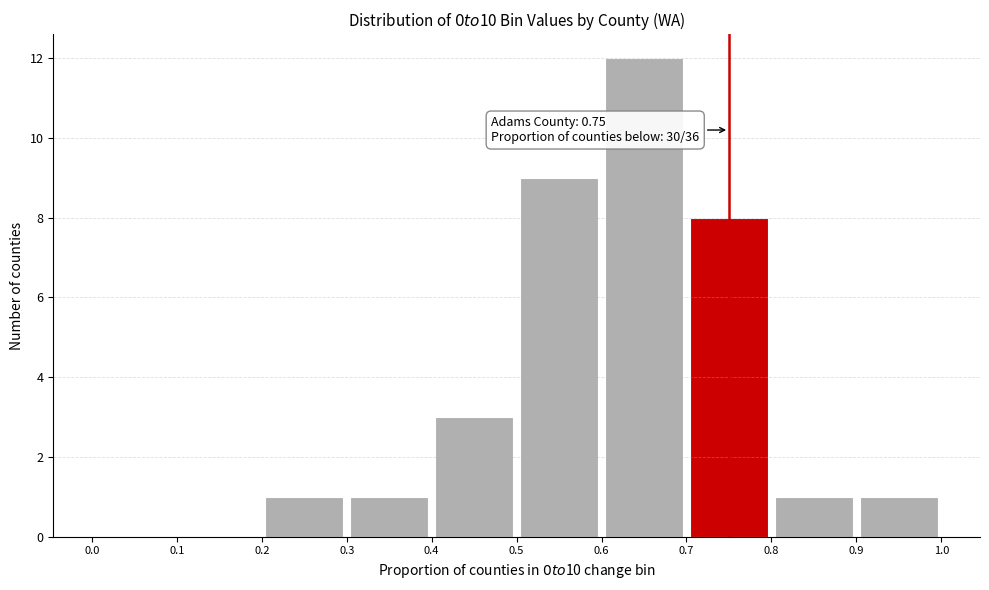

Over which range of the x-axis is the bar tallest?

0.6 to 0.7